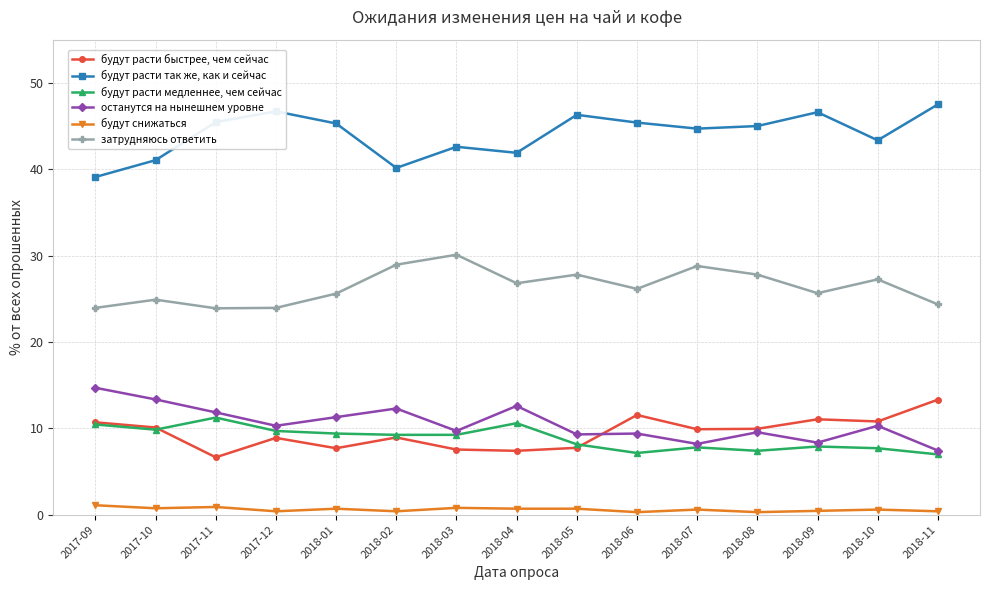

Is the value of будут расти медленнее, чем сейчас at 2018-03 greater than the value of будут снижаться at 2018-07?

Yes